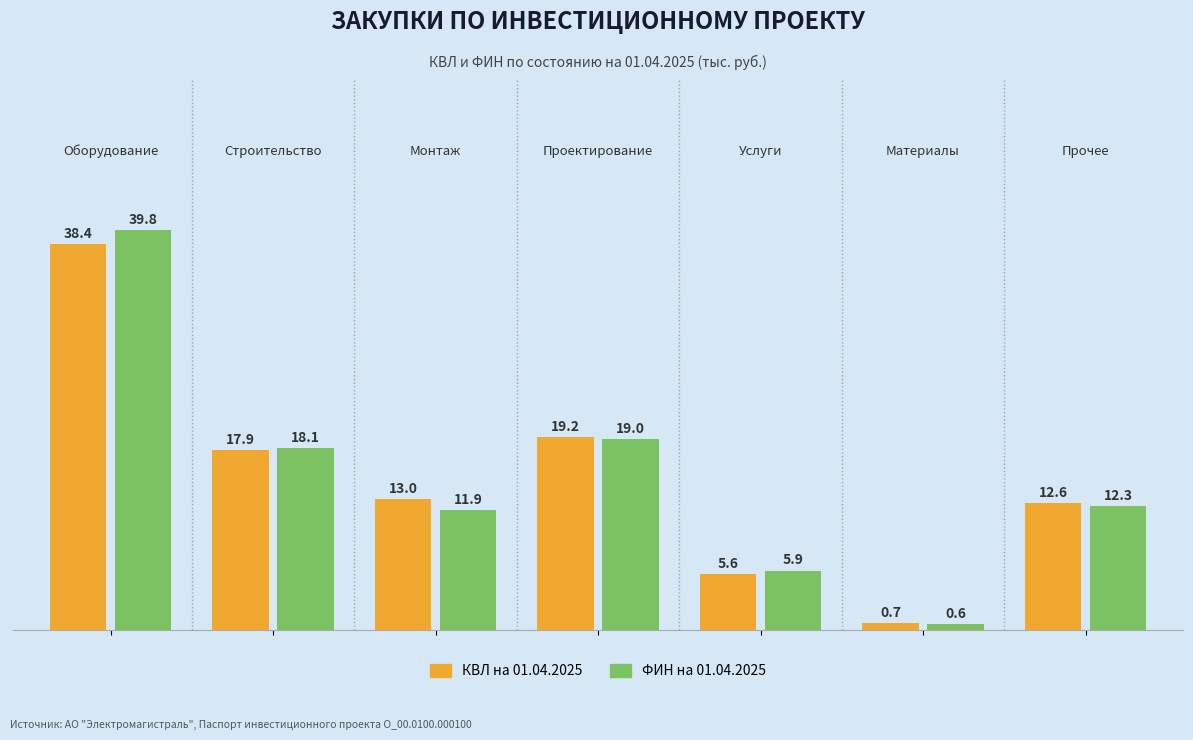

Which series has the largest range (max minus min)?

ФИН на 01.04.2025